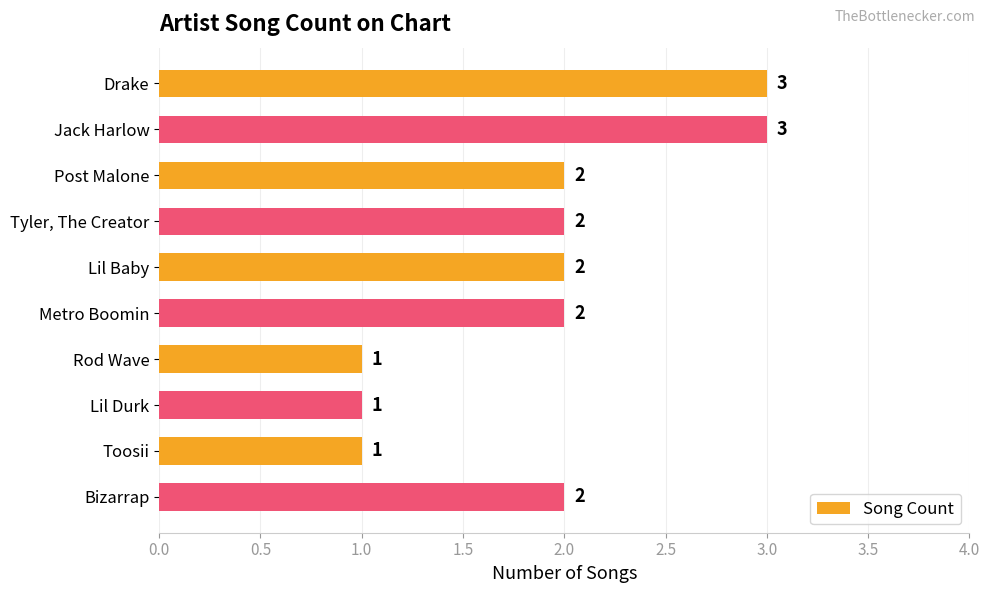

The value at Bizarrap is 3. True or false?

False